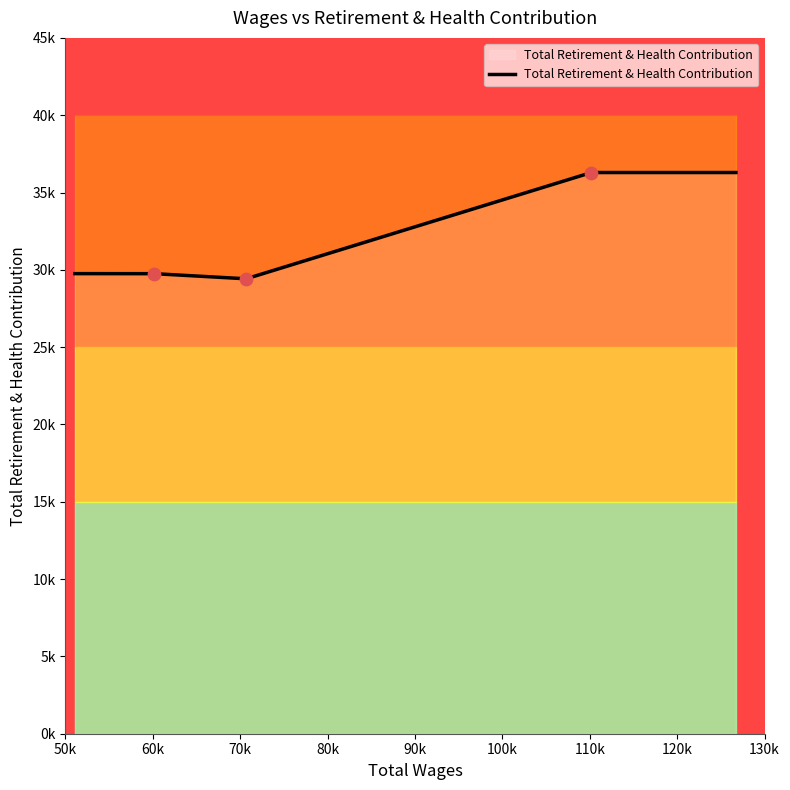

Approximately how many times larger is the value at 60096.0 compared to 110183.0?

0.8